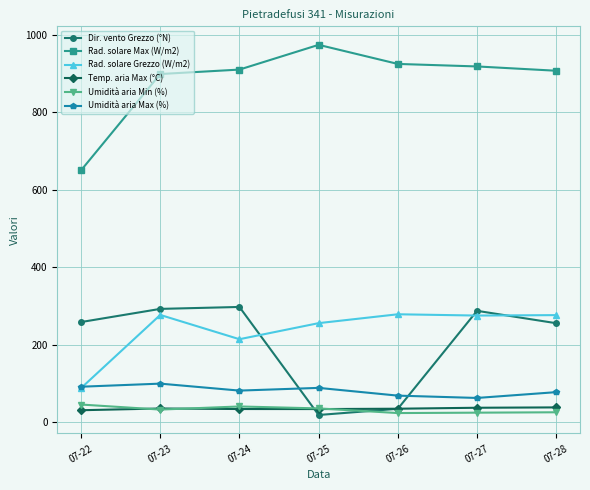

At 07-28, list the series in order from smallest to largest.

Umidità aria Min (%), Temp. aria Max (°C), Umidità aria Max (%), Dir. vento Grezzo (°N), Rad. solare Grezzo (W/m2), Rad. solare Max (W/m2)